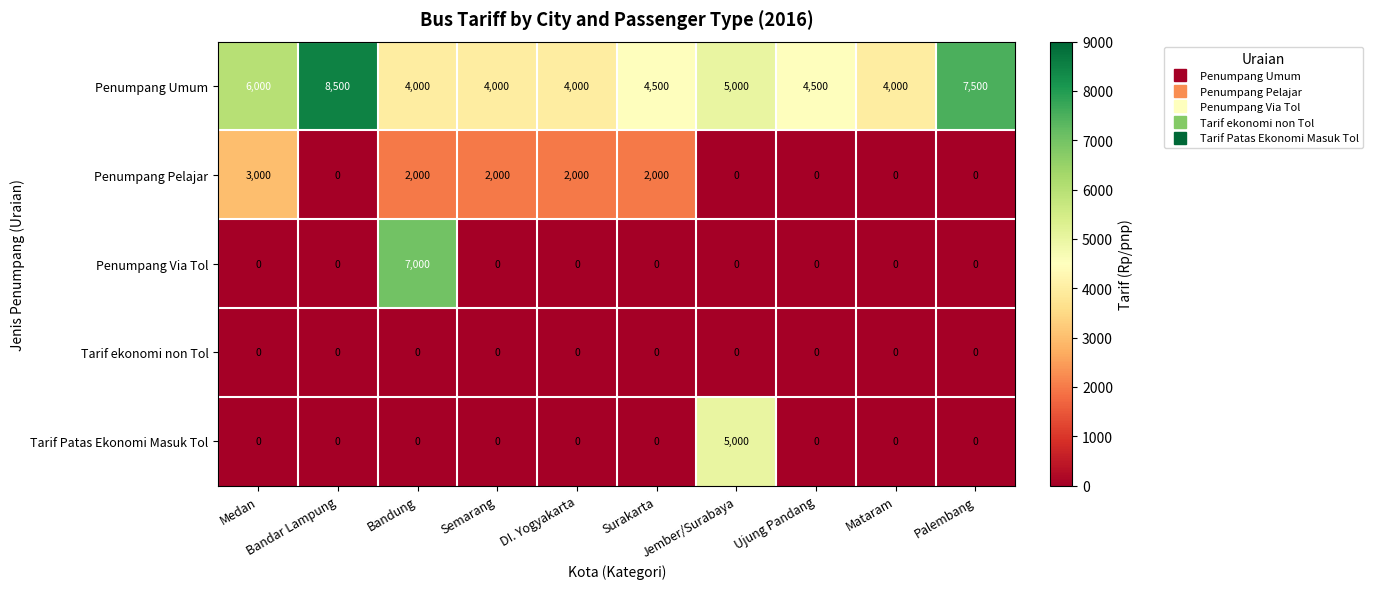

What is the difference between the maximum and minimum values in the Tarif Patas Ekonomi Masuk Tol series?

5000